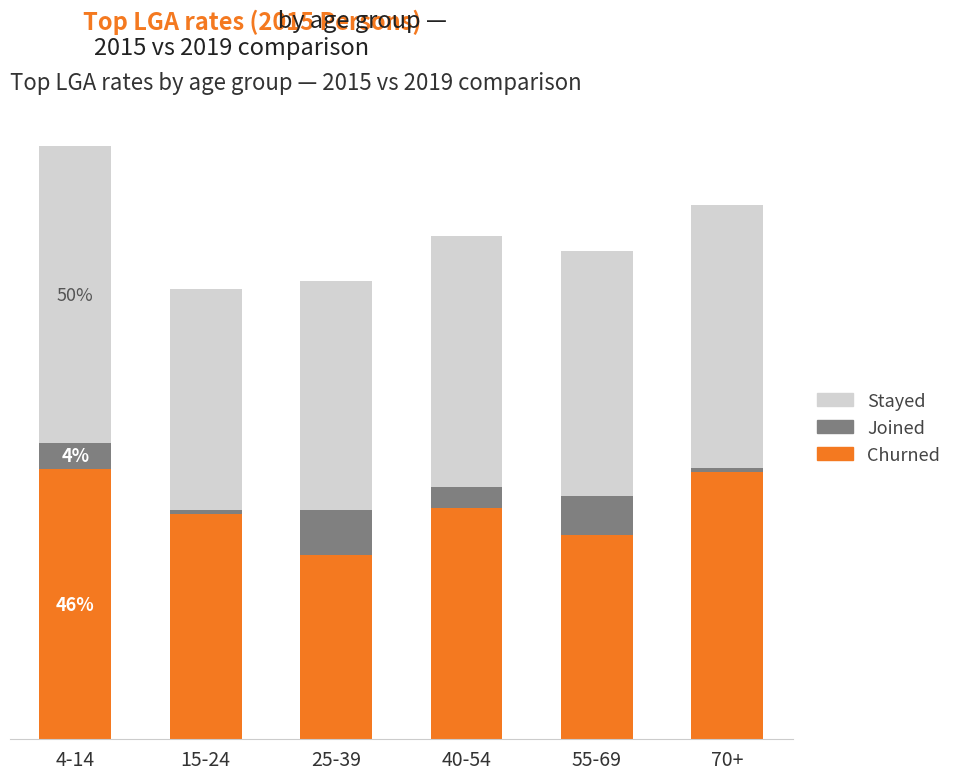

Between 25-39 and 70+, which series saw the biggest shift?

Churned